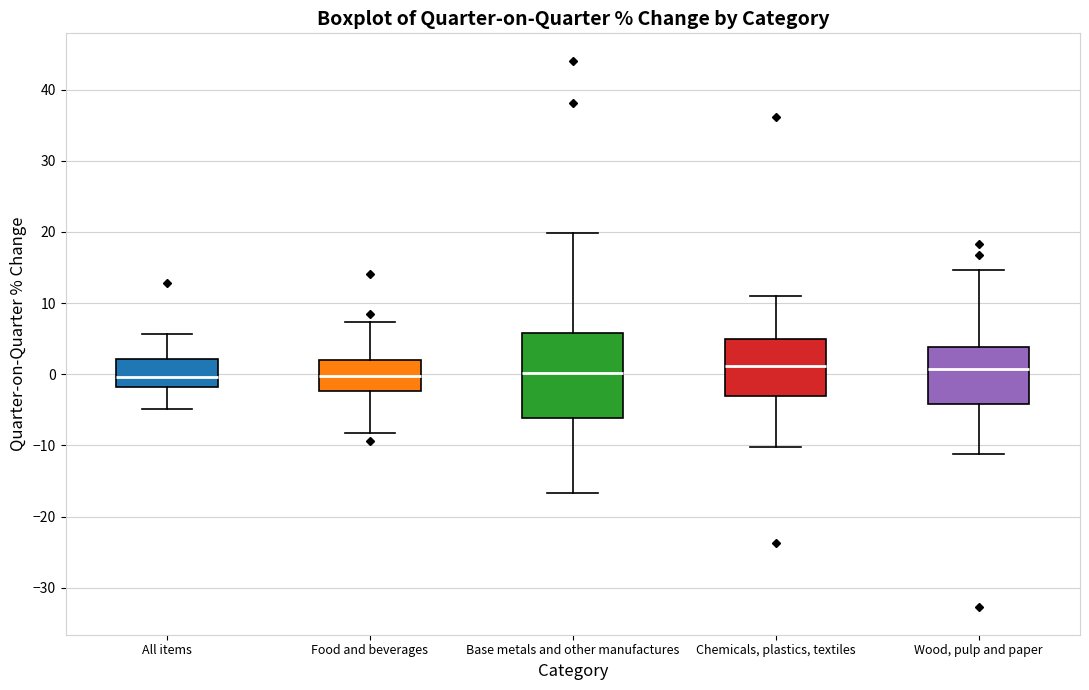

Comparing the boxes themselves (not the whiskers), which one is the tallest?

Base metals and other manufactures